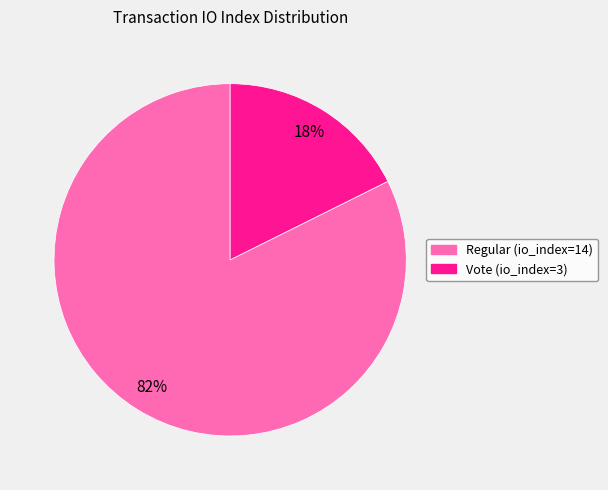

Do Regular (io_index=14) and Vote (io_index=3) together represent more than half of the pie?

Yes